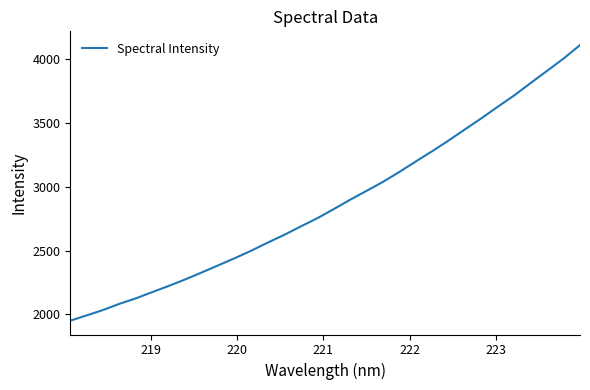

What is the maximum value shown in the chart?

4107.6